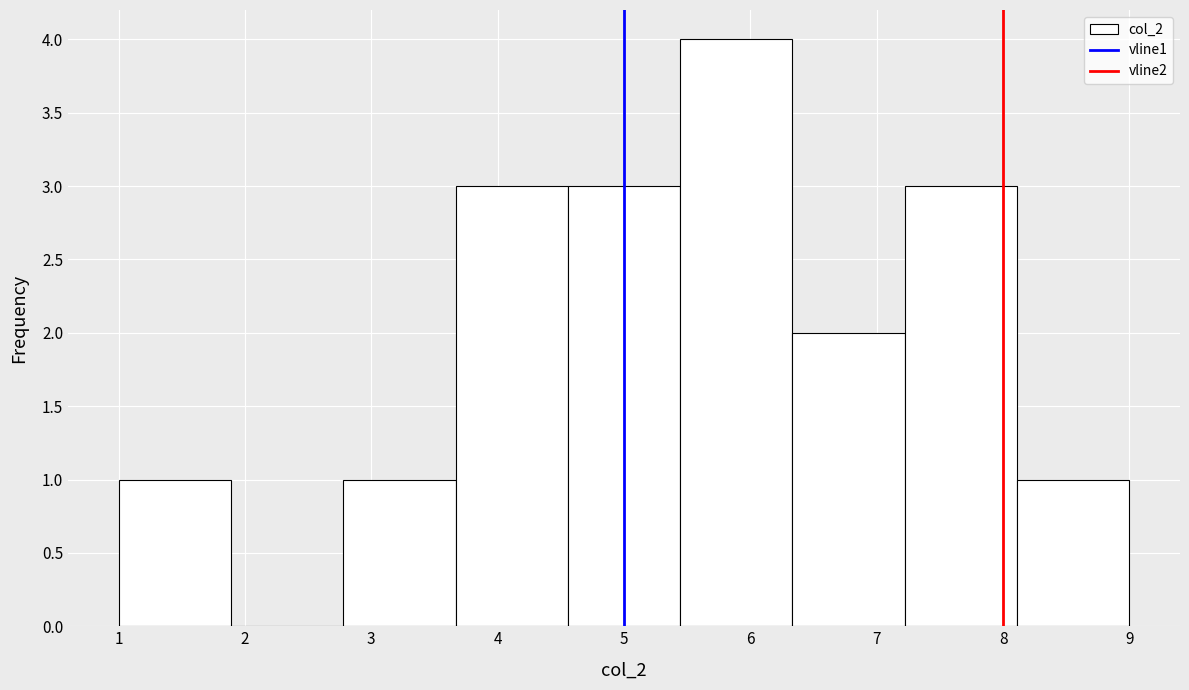

Over which range of the x-axis is the bar tallest?

5.4 to 6.3